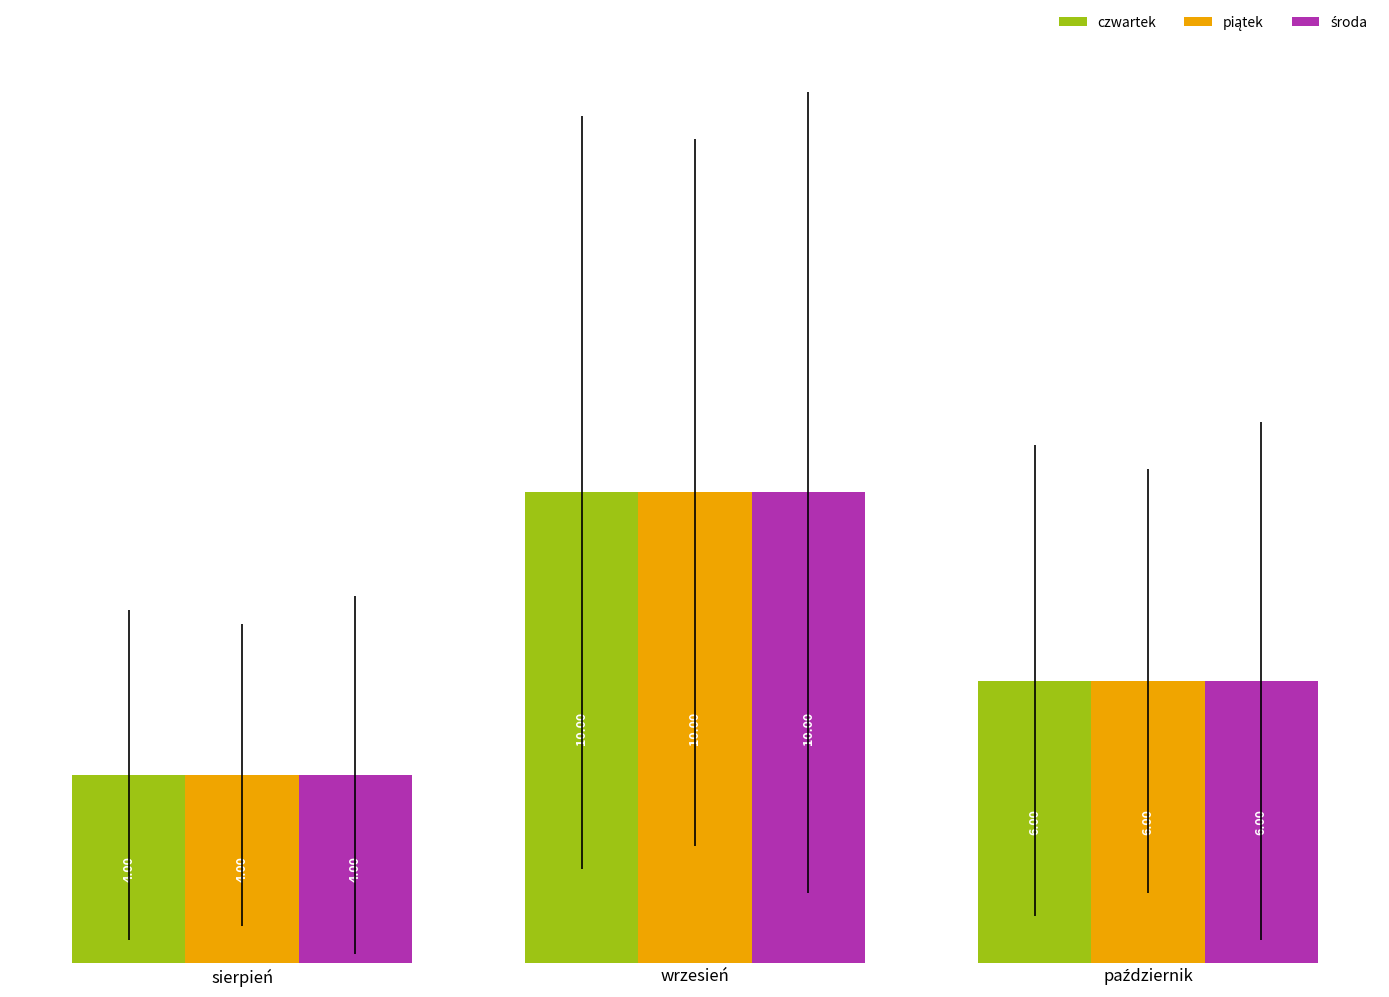

Which label corresponds to the largest value in the chart?

wrzesień